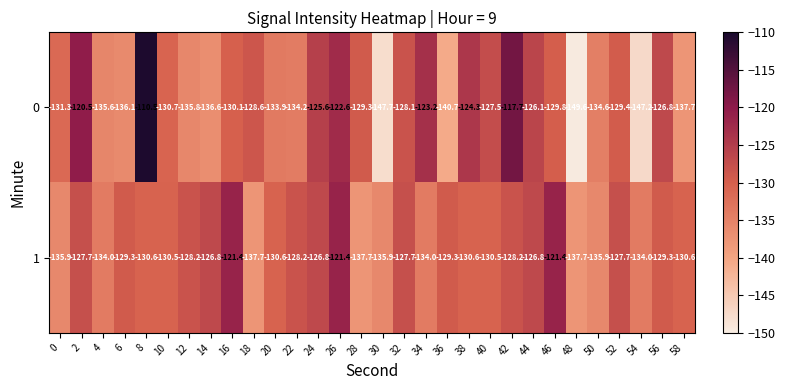

How many values in the 1 series are below -129?

18